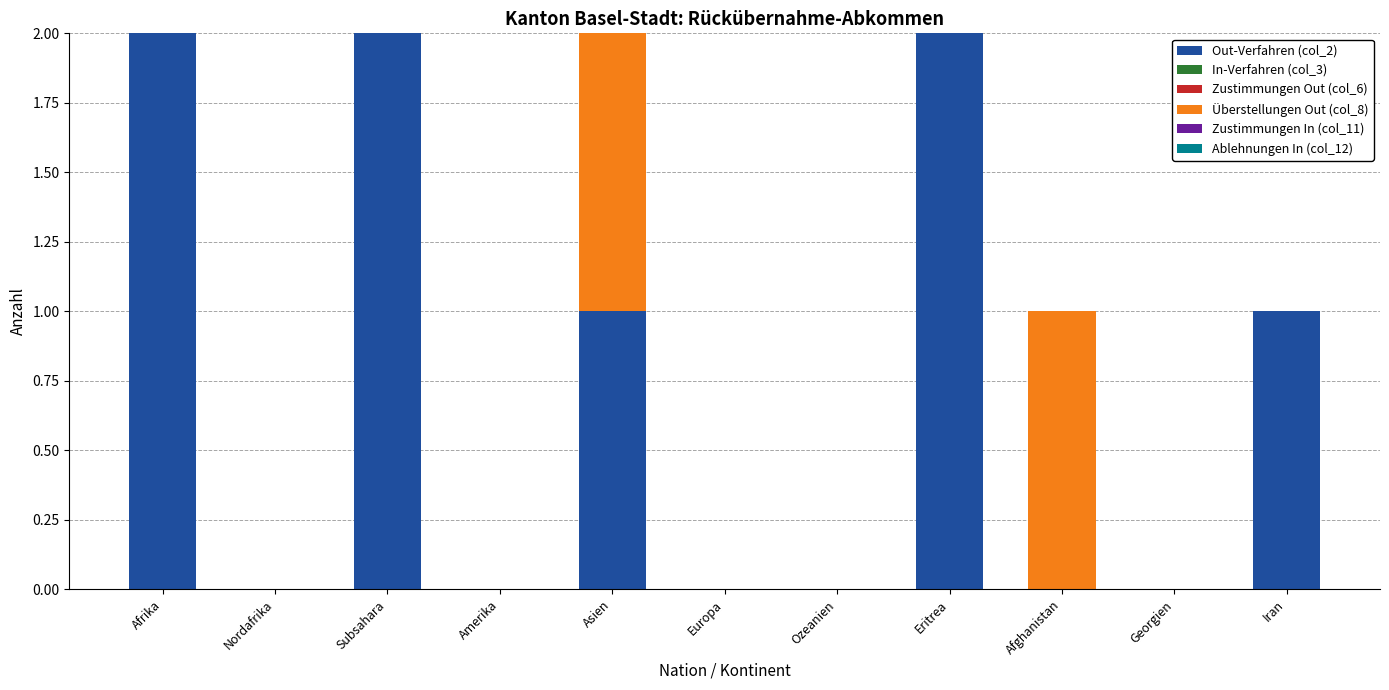

The Out-Verfahren (col_2) series shows 1 at Nordafrika. True or false?

False